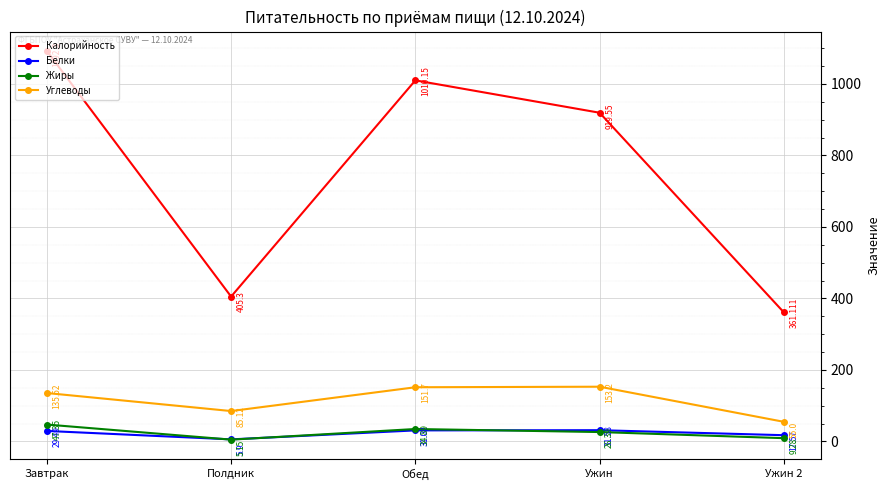

How many interior local peaks does the Углеводы series have?

1